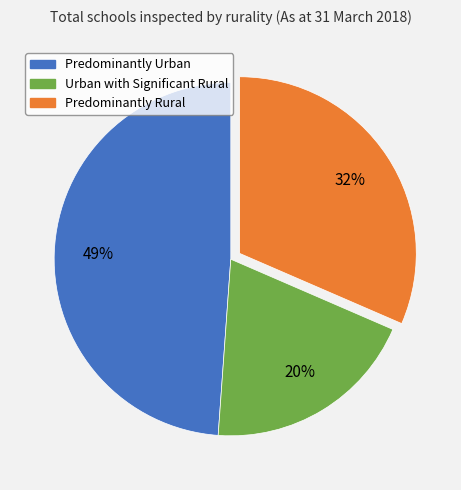

True or false: Urban with Significant Rural accounts for 20% of the total.

True